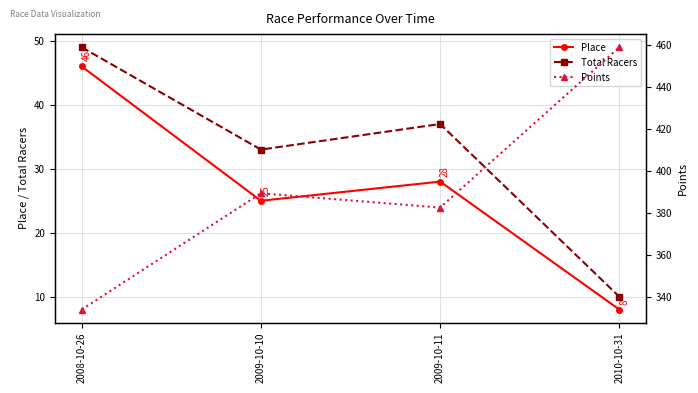

List the labels in order of Total Racers value, smallest first.

2010-10-31, 2009-10-10, 2009-10-11, 2008-10-26